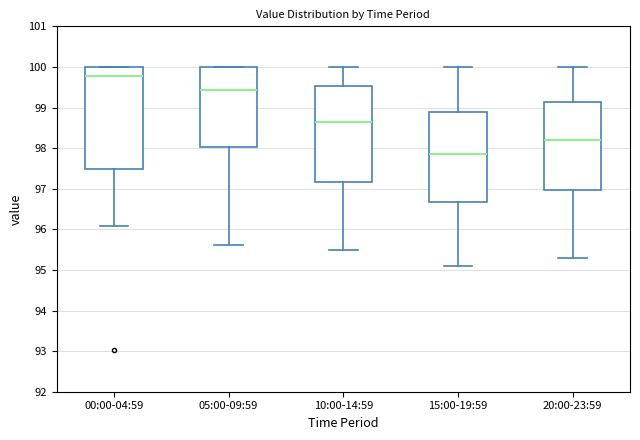

Where is the lower edge of the box for 15:00-19:59 on the y-axis? The values are not printed on the chart, so give them approximately, as read against the axis.

96.7